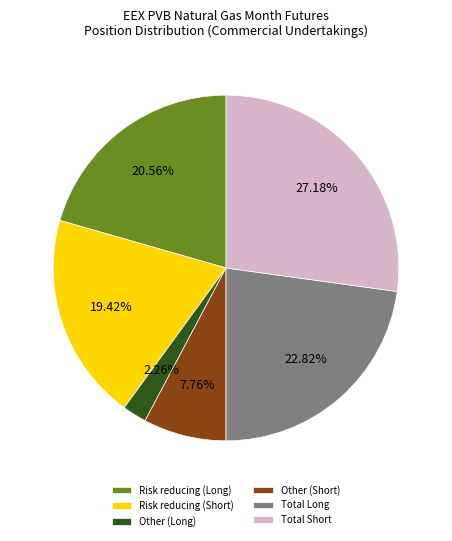

How many segments does this pie chart have?

6